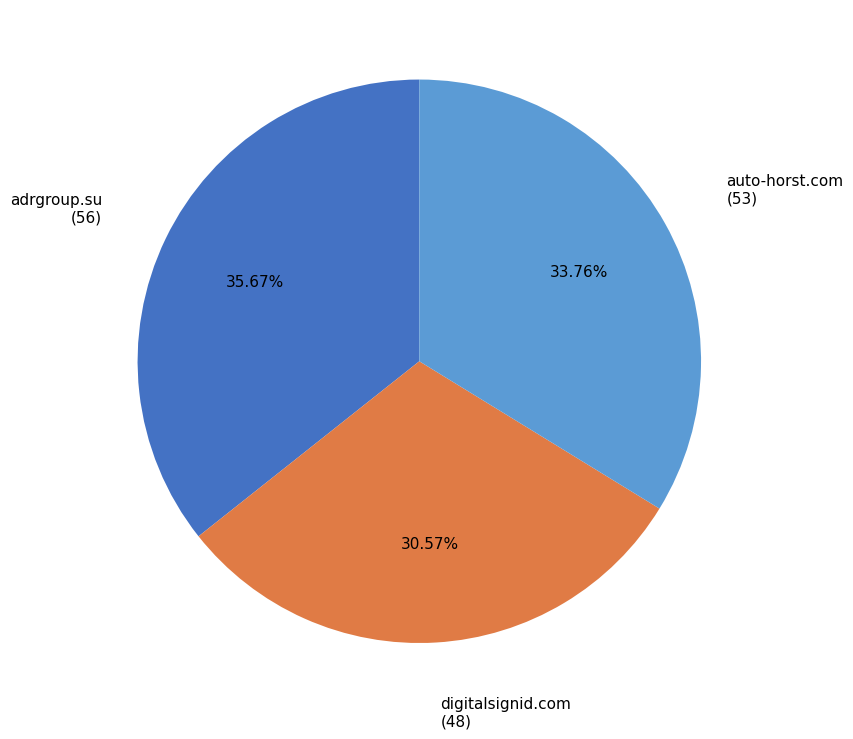

To the nearest percent, what is the combined percentage of auto-horst.com and digitalsignid.com?

64%